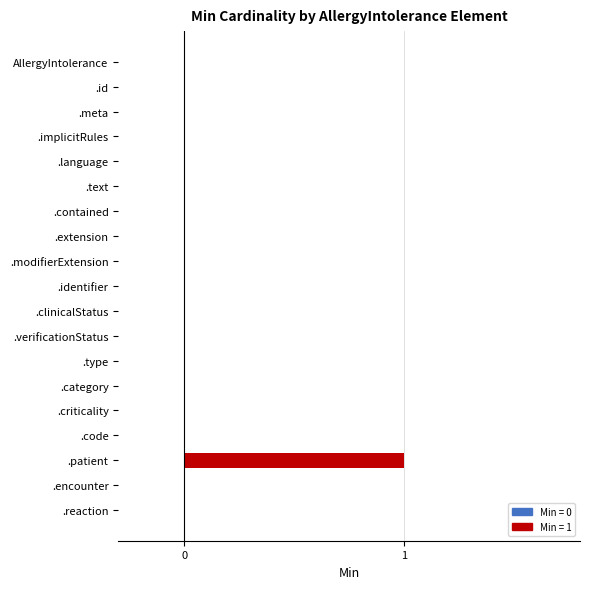

Reading bottom to top, what are all the values shown in this chart?

.reaction=0	.encounter=0	.patient=1	.code=0	.criticality=0	.category=0	.type=0	.verificationStatus=0	.clinicalStatus=0	.identifier=0	.modifierExtension=0	.extension=0	.contained=0	.text=0	.language=0	.implicitRules=0	.meta=0	.id=0	AllergyIntolerance=0